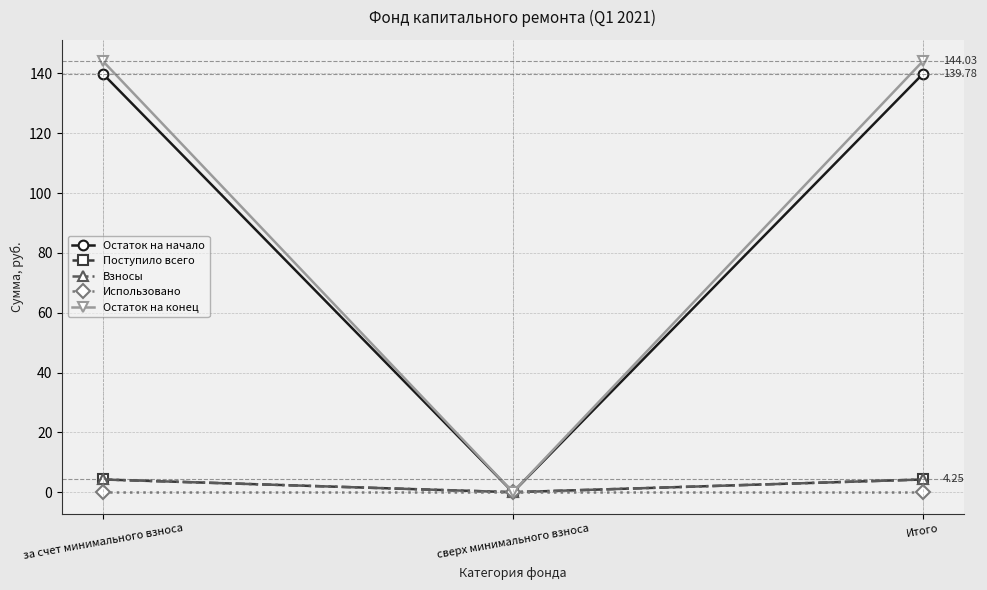

Which series has the widest spread of values?

Остаток на конец